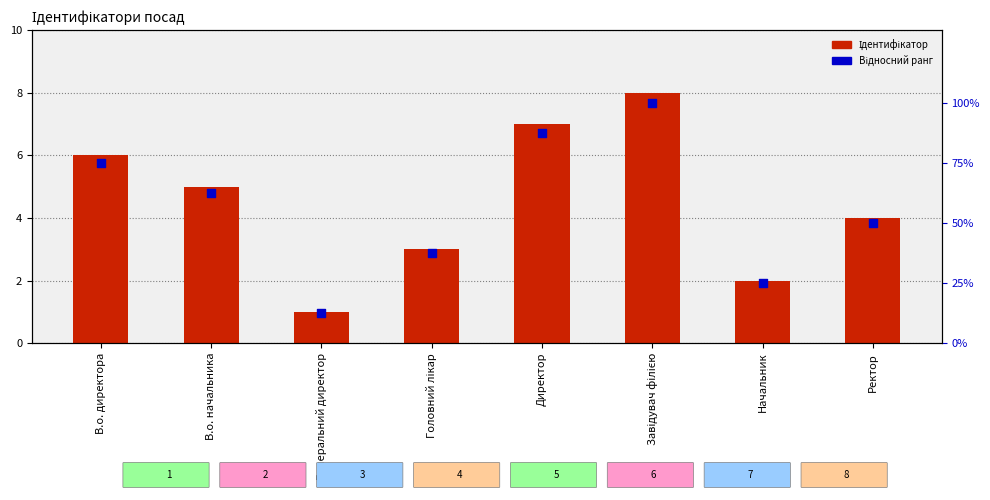

What are all the series names shown in the legend?

Ідентифікатор, Відносний ранг